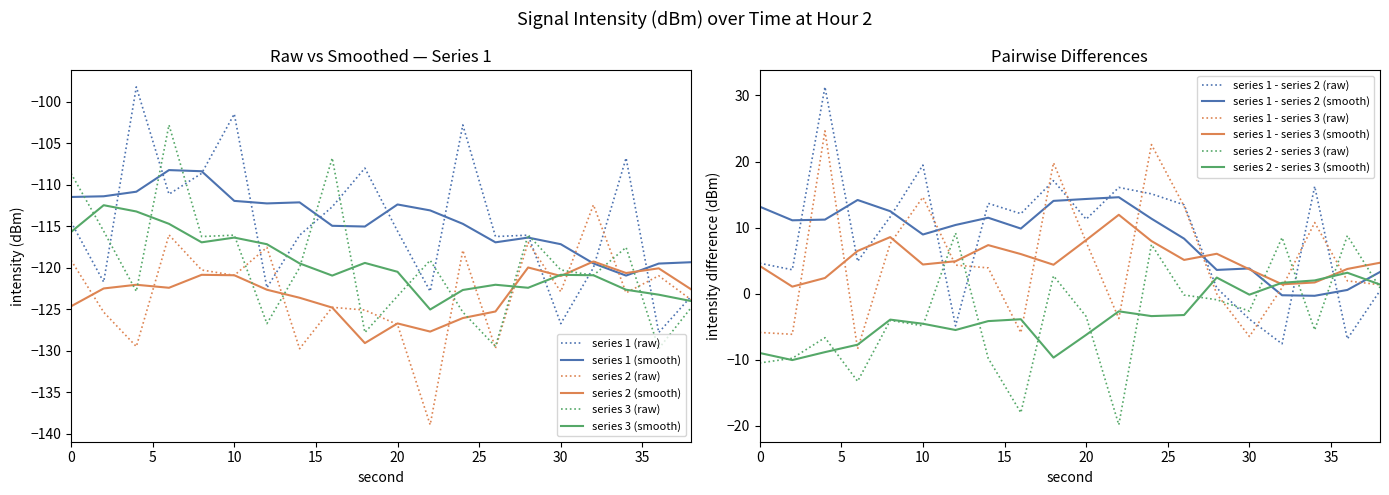

Where is the first local maximum for intensity_sample2?

6